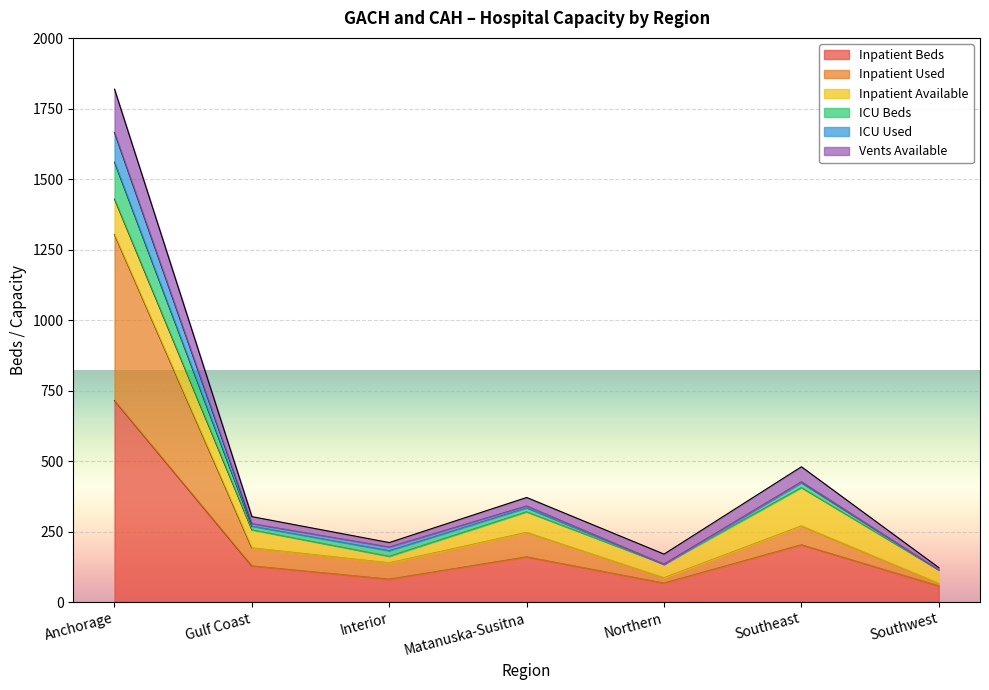

Is the value of ICU Beds at Interior greater than the value of Inpatient Used at Anchorage?

No